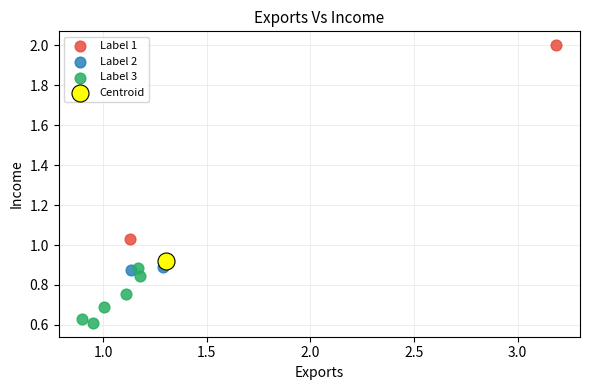

What are all the series names shown in the legend?

Label 1, Label 2, Label 3, Centroid